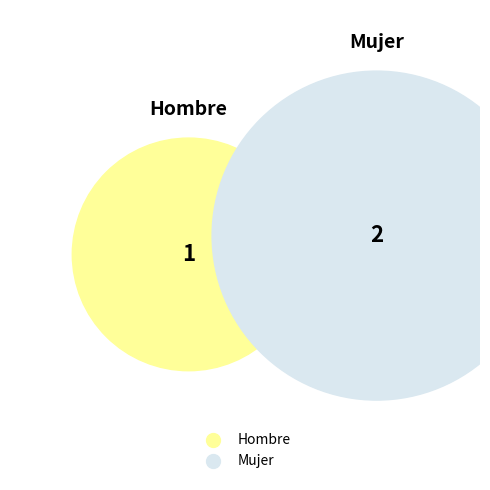

Rank the categories by value from highest to lowest.

Mujer, Hombre